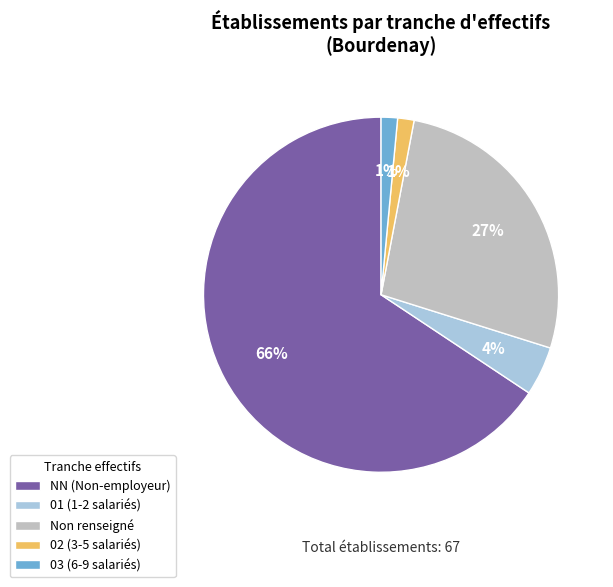

Is the sum of 02 (3-5 salariés) and 01 (1-2 salariés) greater than half?

No